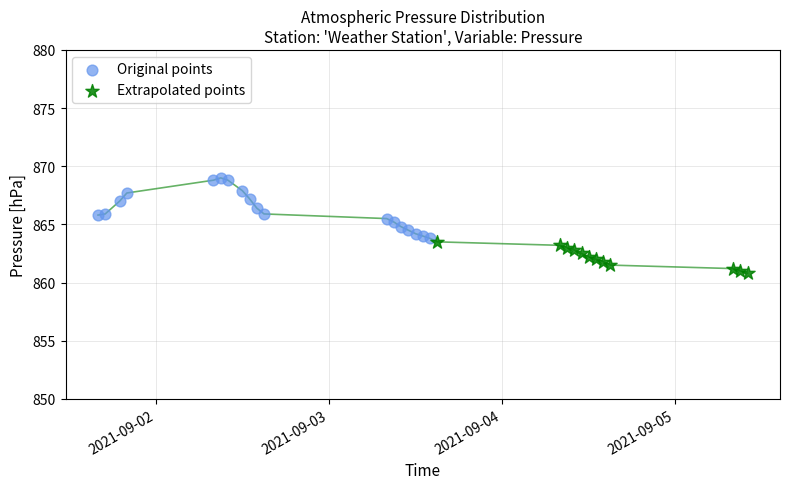

Which series contains the lowest Y value?

Extrapolated points